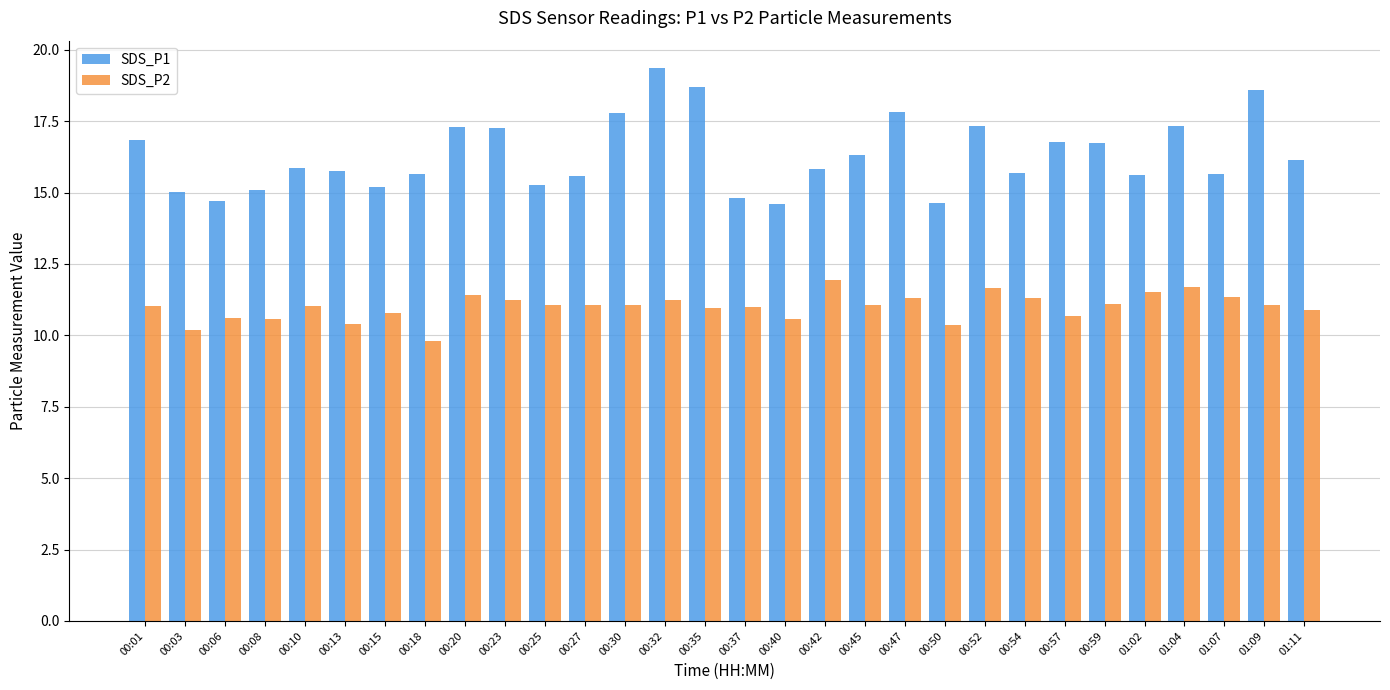

What is the maximum value for SDS_P1?

19.4